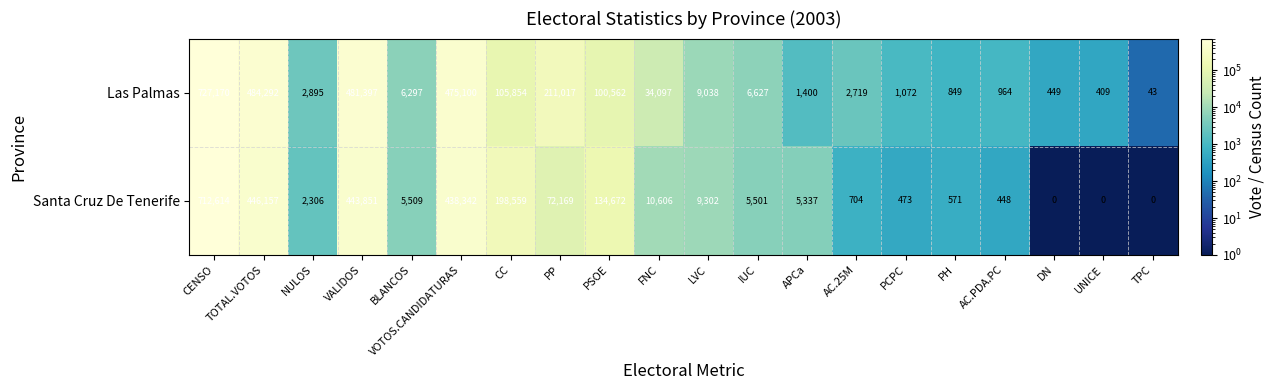

The value of Las Palmas at TOTAL.VOTOS is 114429. True or false?

False